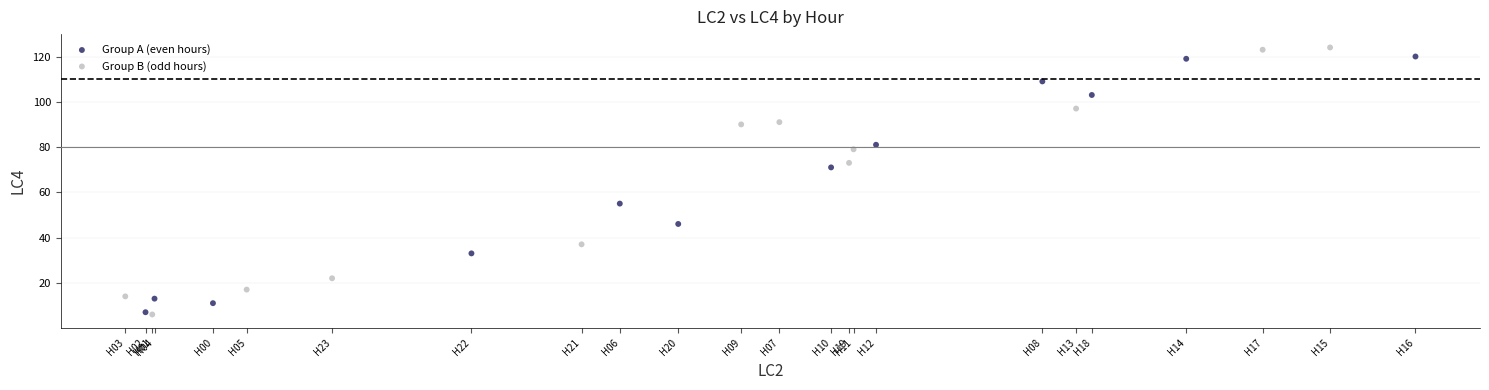

What are all the series names shown in the legend?

Group A (even hours), Group B (odd hours)